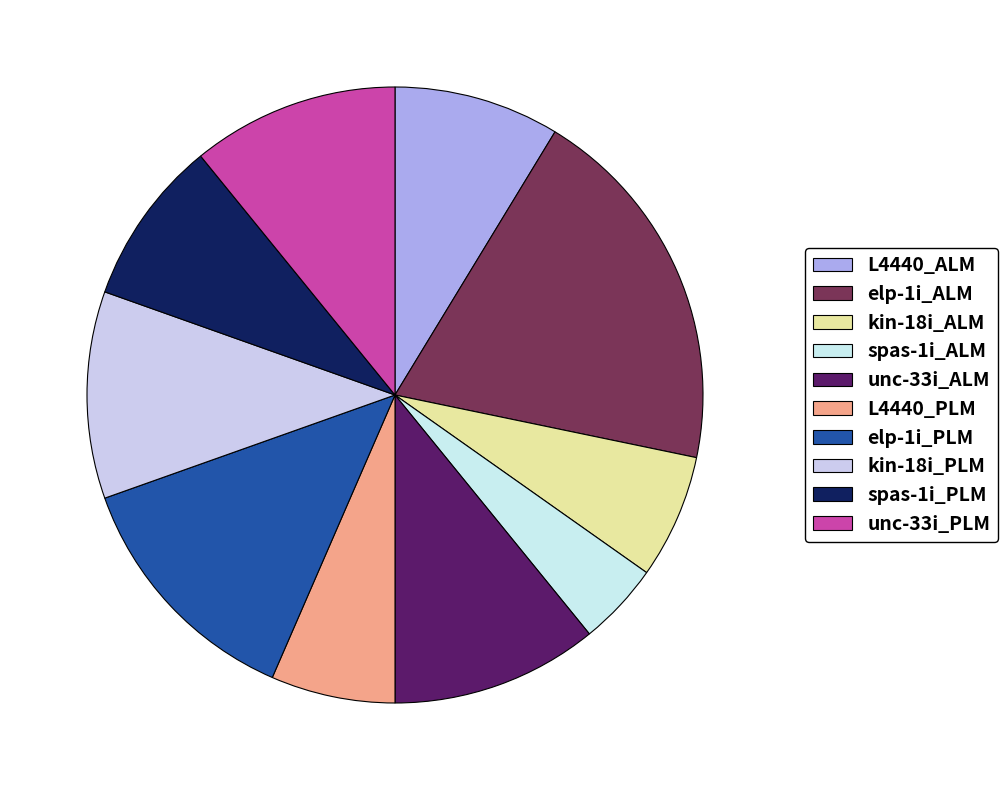

Which category has the biggest portion of the pie?

elp-1i_ALM